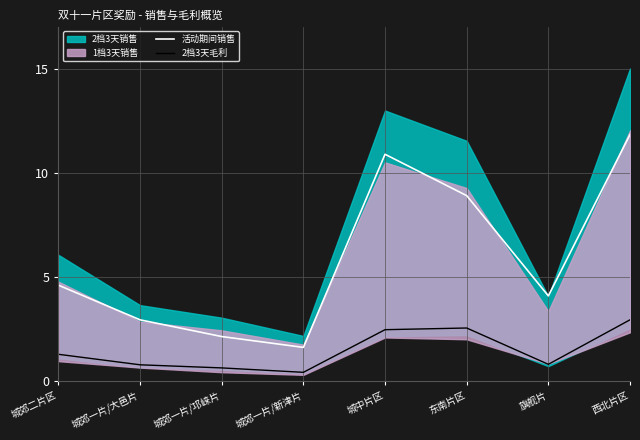

True or false: 活动期间销售 and 2档3天毛利 cross at least once.

False